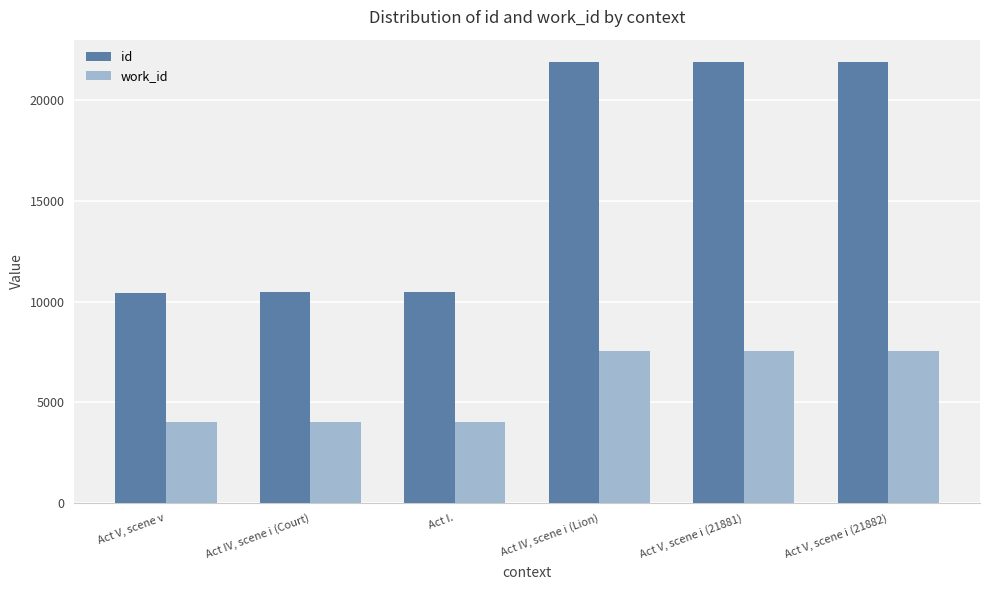

What is the spread (max minus min) of values at Act V, scene v?

6405